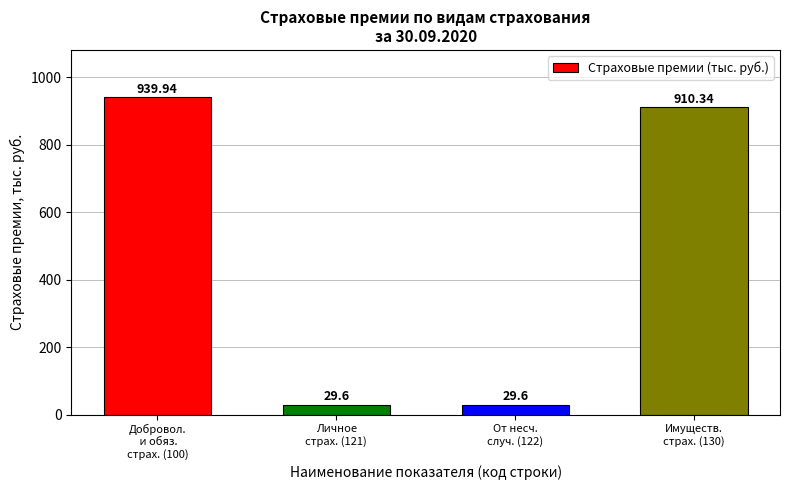

Count the number of values greater than 910.

2